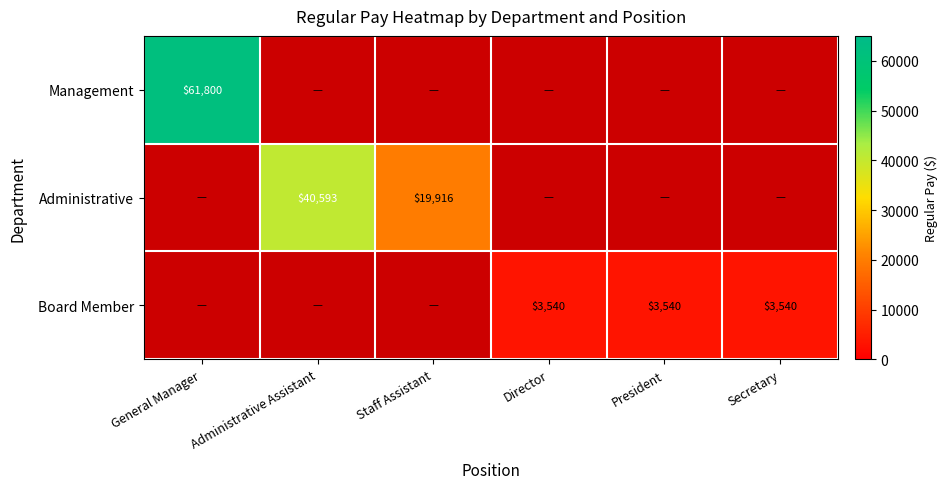

At how many categories does at least one series exceed 56630?

1